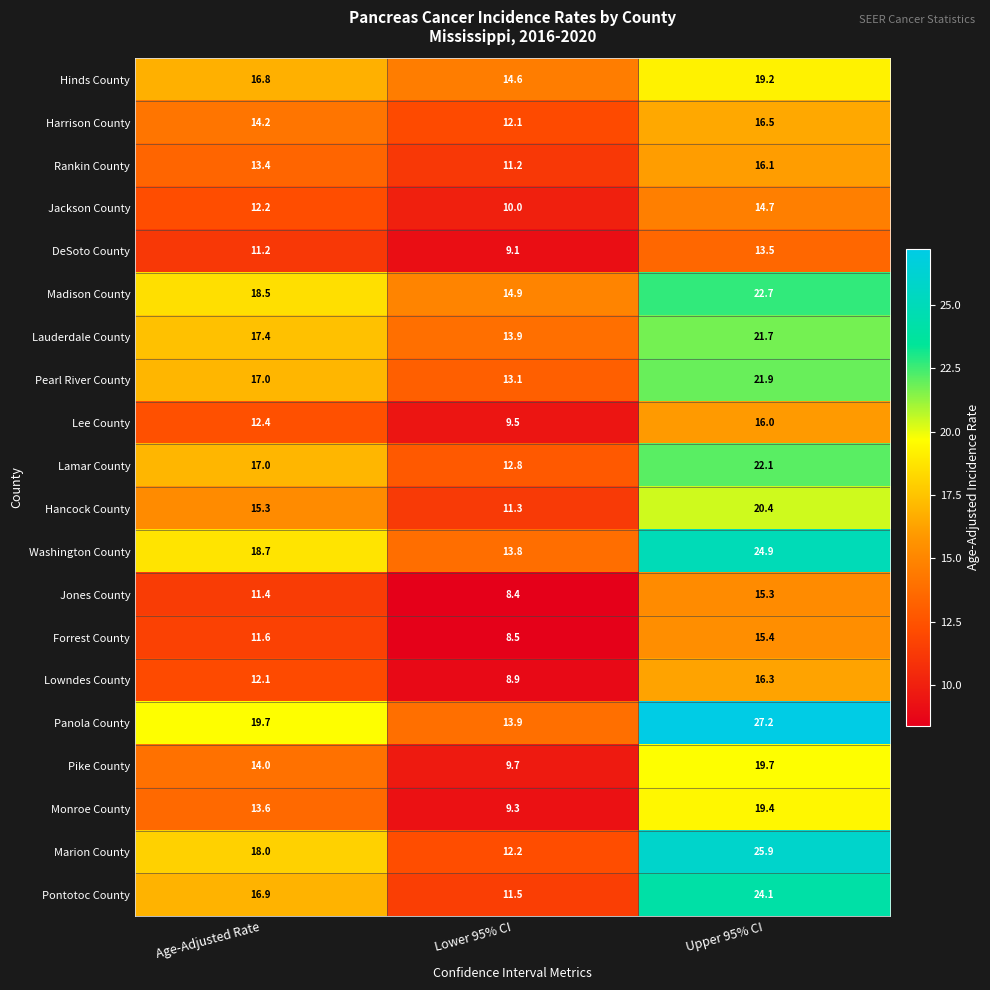

Read the Lee County value at Upper 95% CI.

16.0